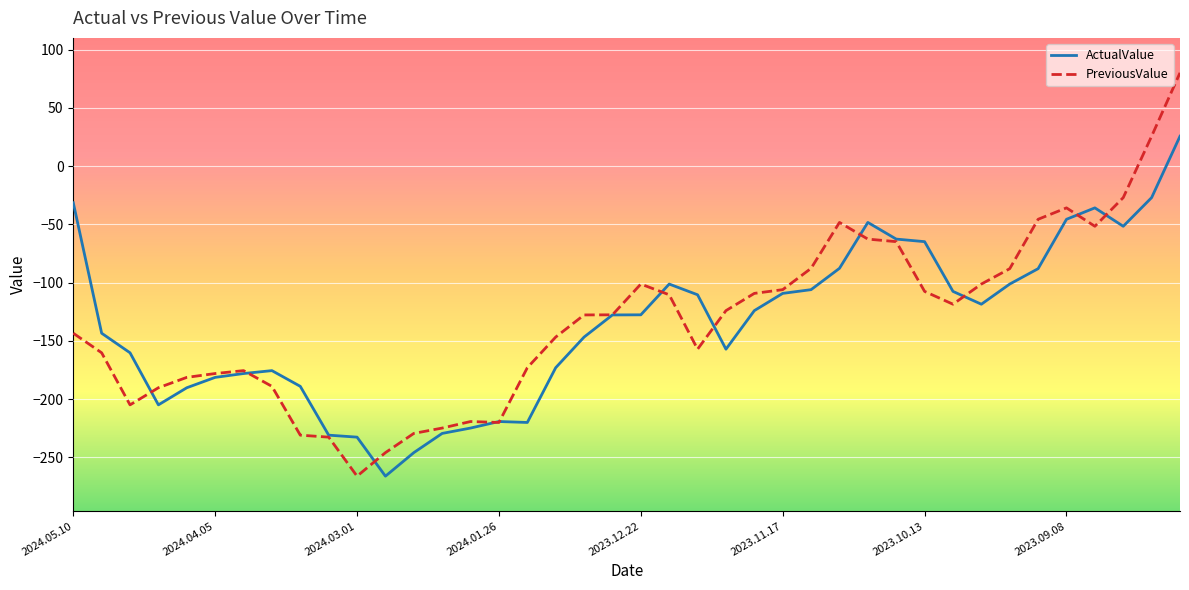

What is the highest value of the ActualValue series?

25.7